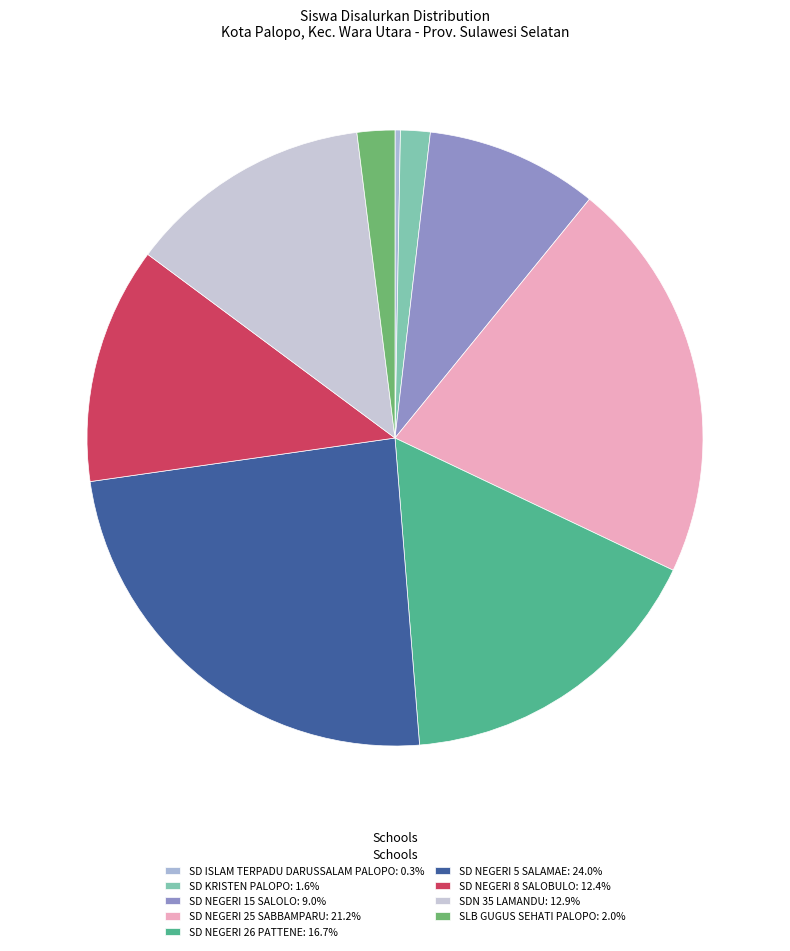

Which category has the biggest portion of the pie?

SD NEGERI 5 SALAMAE